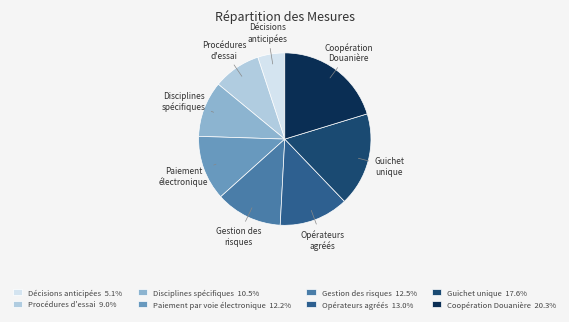

Is there any slice that represents more than half of the pie?

No